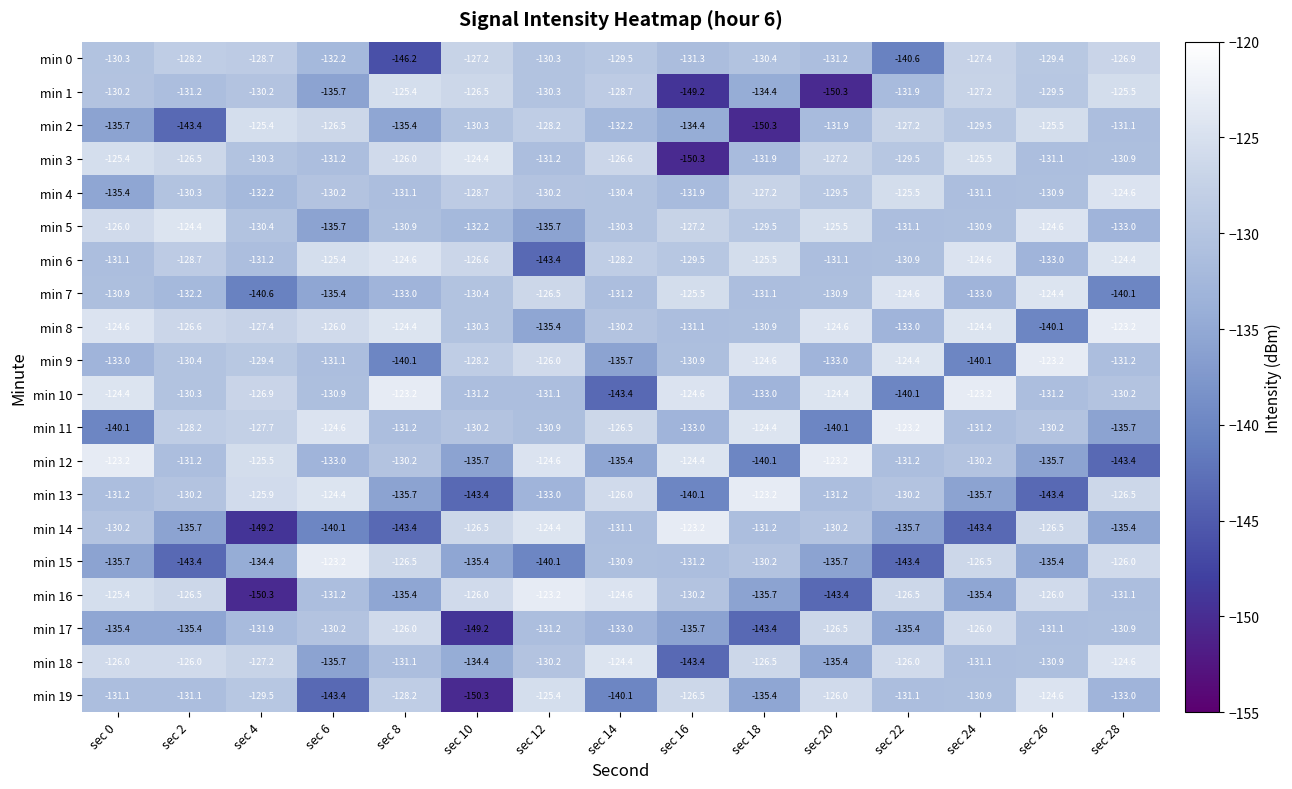

What is the sum of all min 16 values?

-1970.9